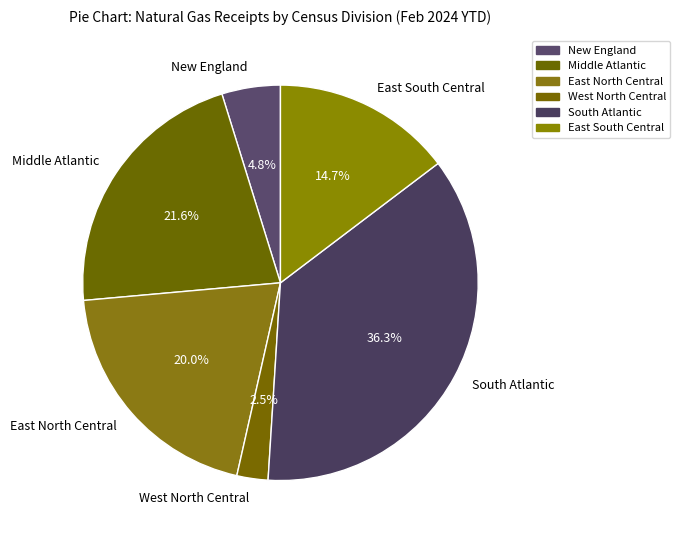

To the nearest percent, what percentage of the pie is Middle Atlantic?

22%